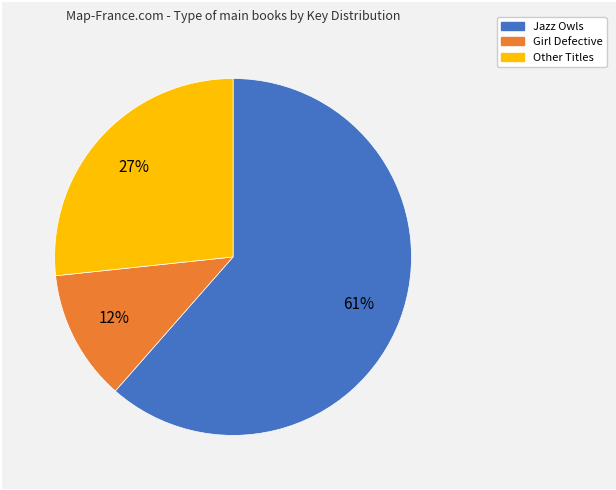

Is it true that Other Titles is 27% of the pie?

True